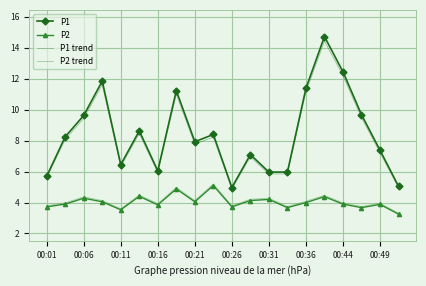

What is the maximum value for P1?

14.7